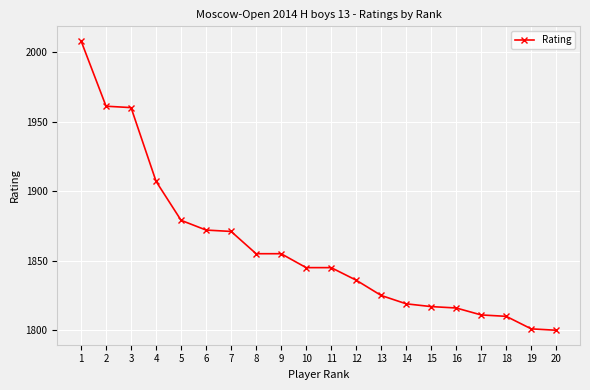

The value at 11 is 911. True or false?

False